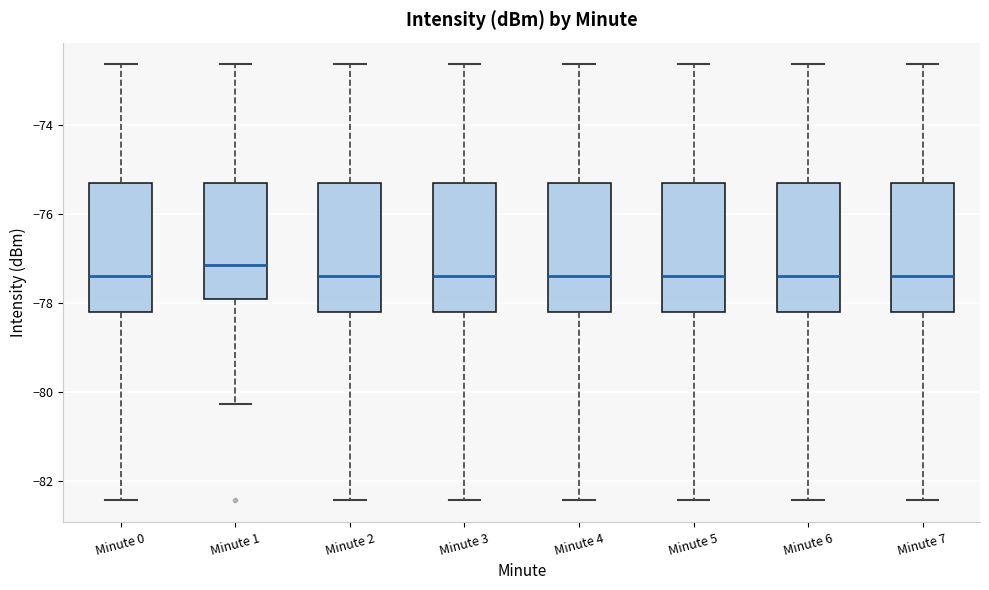

Reading left to right, read every box against the y-axis: the position of its median line, the range the box covers, and the ends of its whiskers. The values are not printed on the chart, so give them approximately, as read against the axis.

Minute 0: median -77.4, box -78.2 to -75.2, whiskers -82.4 to -72.6
Minute 1: median -77.2, box -78.0 to -75.2, whiskers -80.2 to -72.6
Minute 2: median -77.4, box -78.2 to -75.2, whiskers -82.4 to -72.6
Minute 3: median -77.4, box -78.2 to -75.2, whiskers -82.4 to -72.6
Minute 4: median -77.4, box -78.2 to -75.2, whiskers -82.4 to -72.6
Minute 5: median -77.4, box -78.2 to -75.2, whiskers -82.4 to -72.6
Minute 6: median -77.4, box -78.2 to -75.2, whiskers -82.4 to -72.6
Minute 7: median -77.4, box -78.2 to -75.2, whiskers -82.4 to -72.6